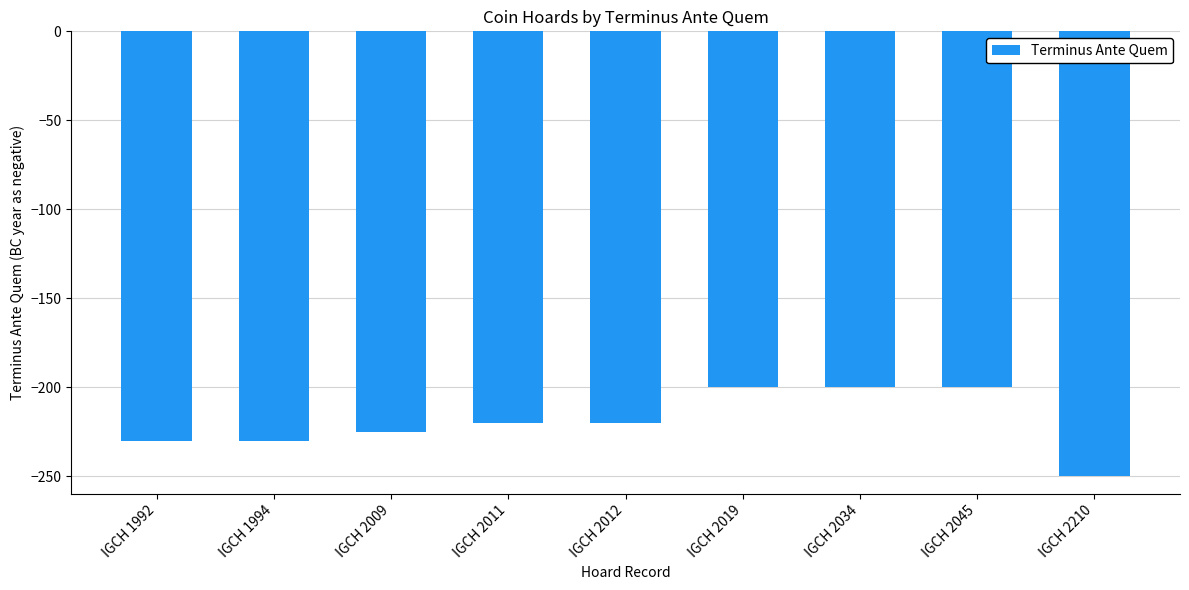

How many values are between -230 and -200?

8